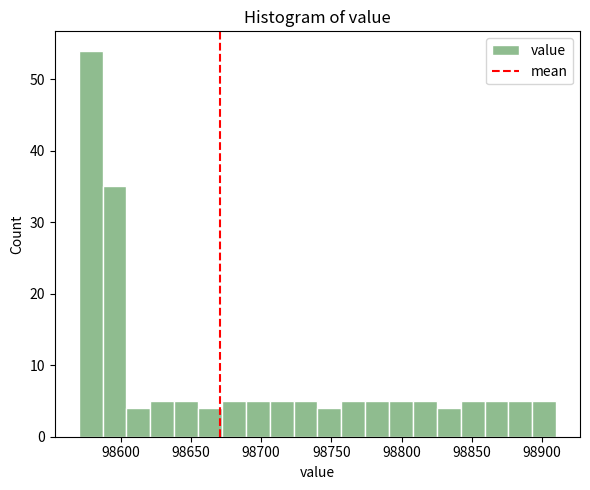

Read against the x-axis, roughly where is the centre of the tallest bar?

98580